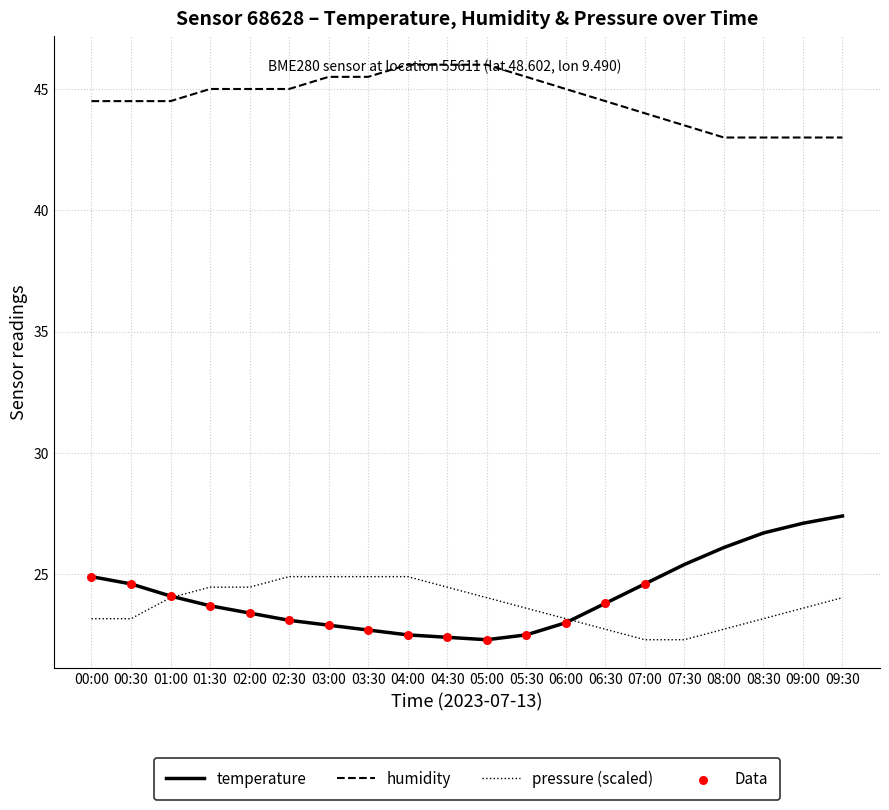

What is the difference between the highest and lowest values at 07:00?

21.7